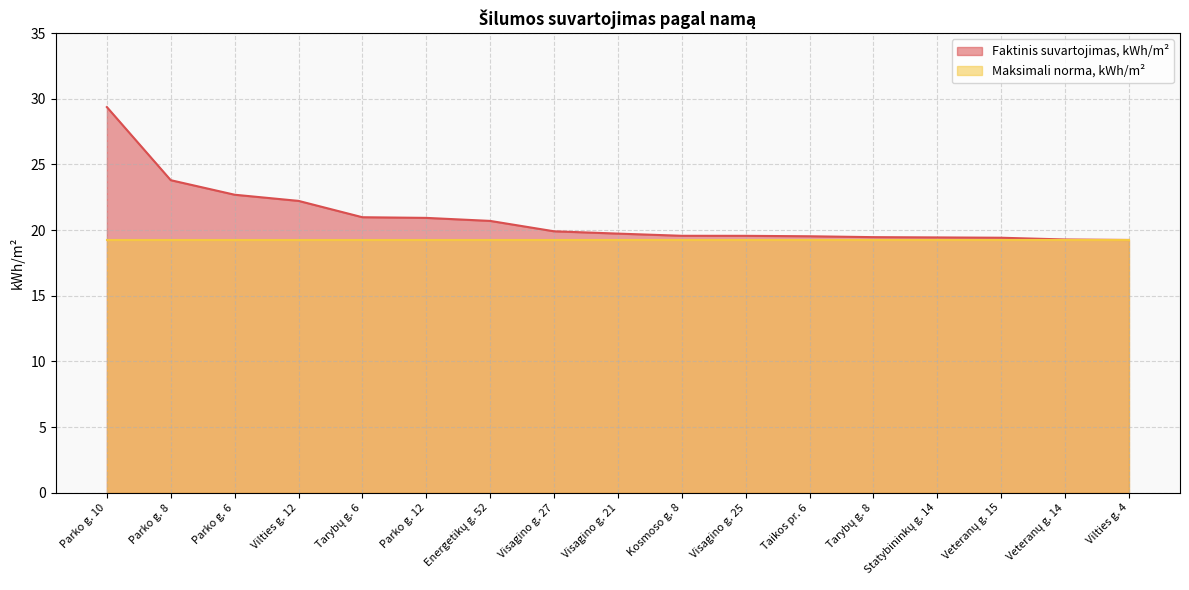

Reading right to left, extract all data points from this chart.

19.2	19.3	19.4	19.4	19.5	19.5	19.6	19.6	19.7	19.9	20.7	20.9	21.0	22.2	22.7	23.8	29.4